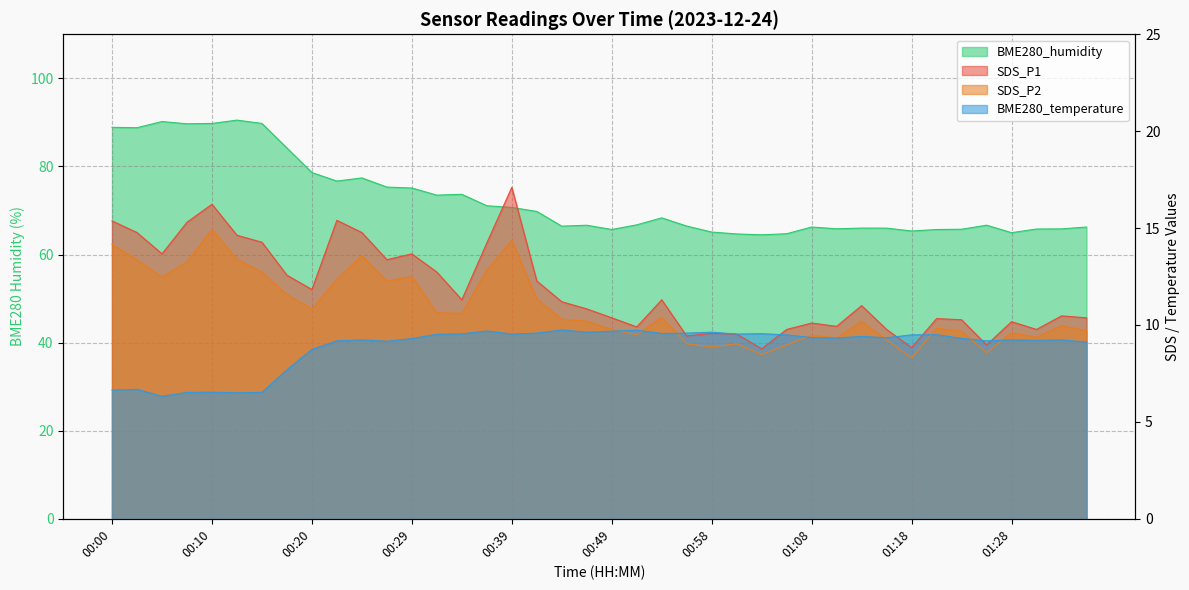

What is the sum of all BME280_humidity values?

2903.1